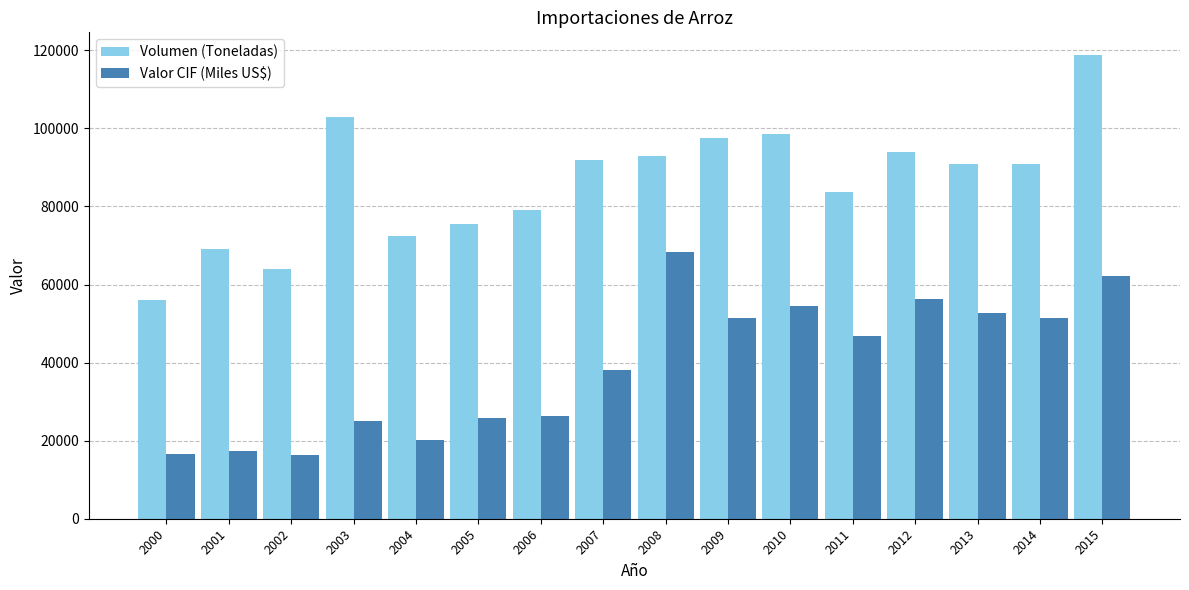

What is the difference between the Valor CIF (Miles US$) values at 2008 and 2007?

30118.1